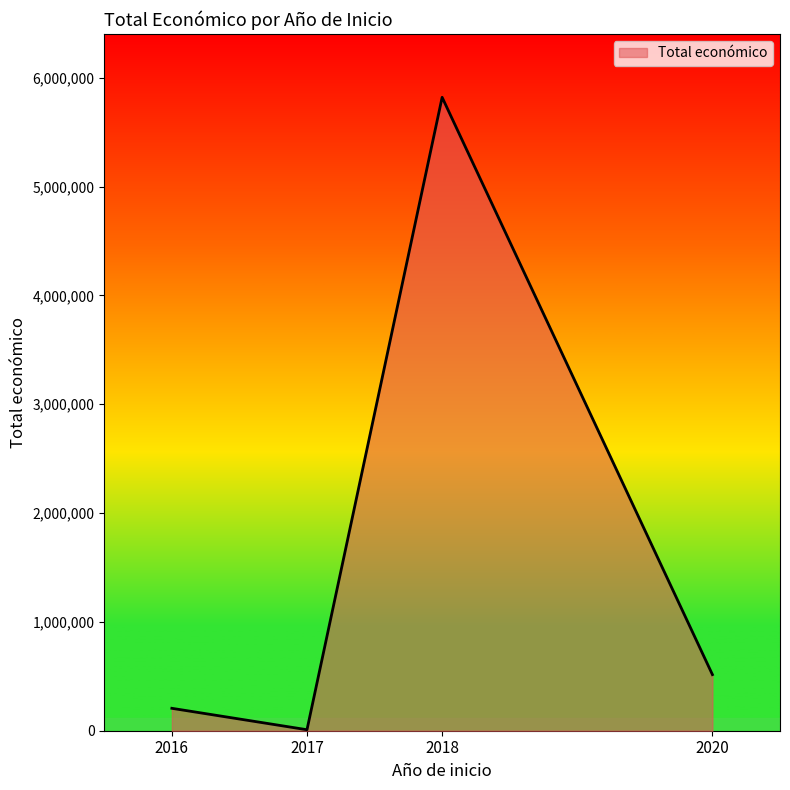

List the labels in order of value, largest first.

2018, 2020, 2016, 2017